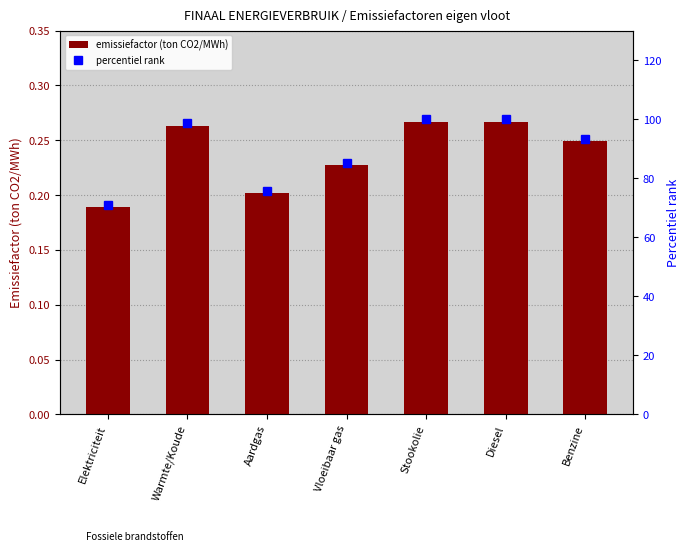

At how many categories does at least one series exceed 13?

7